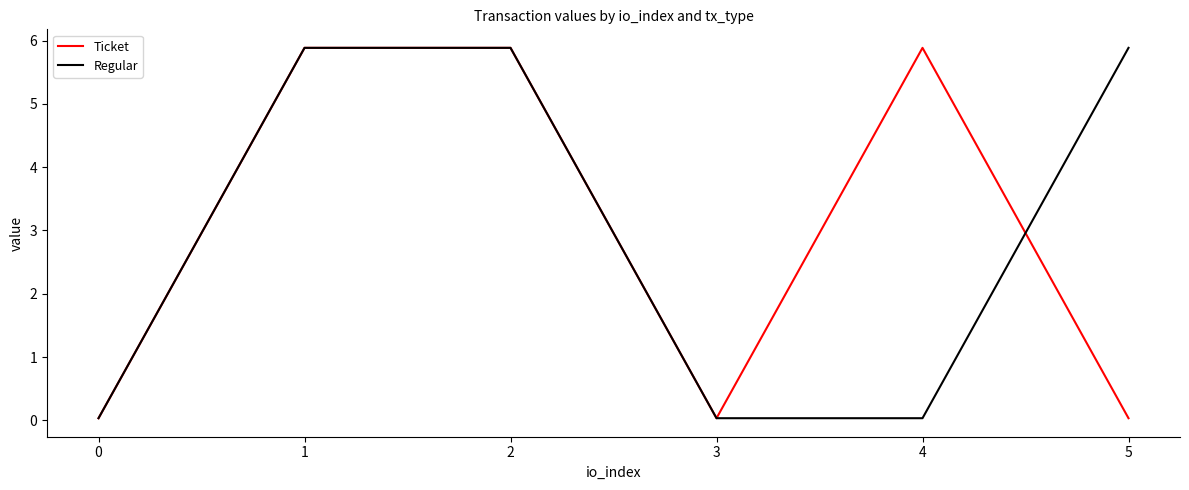

At which label does Ticket first exceed 5?

1